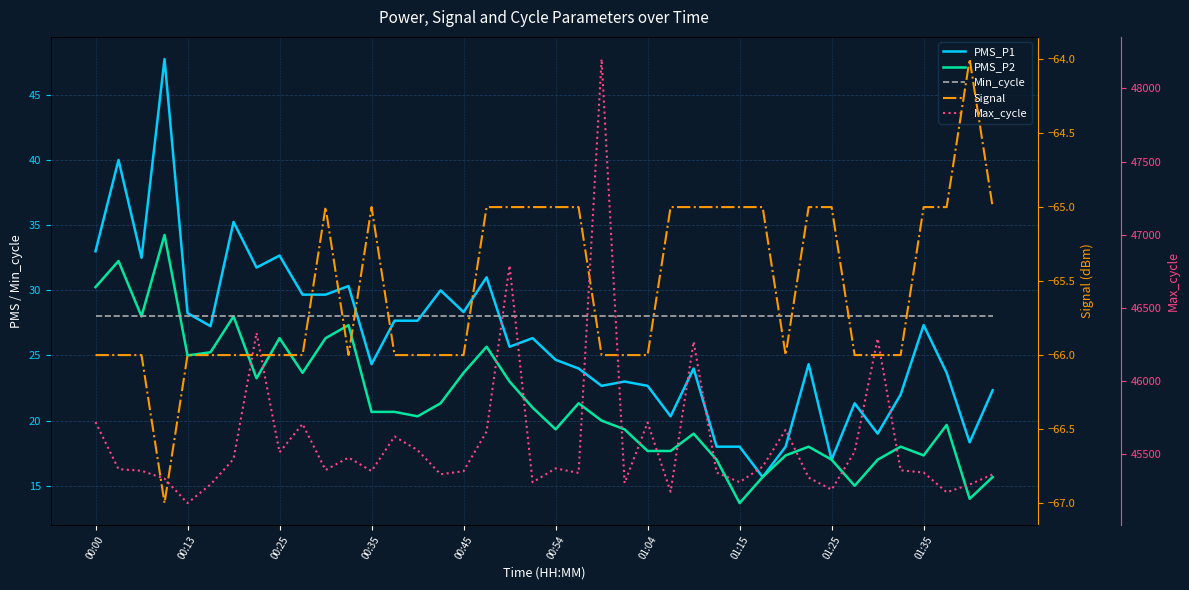

What is the difference between the highest and lowest values at 00:54?

45359.0